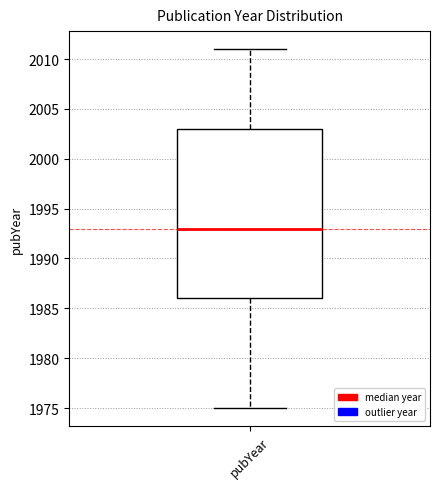

Transcribe this box plot: give where the median line is, the range the box spans, and where the two whiskers end, as read against the y-axis. The values are not printed on the chart, so give them approximately, as read against the axis.

median 1993, box 1986 to 2003, whiskers 1975 to 2011